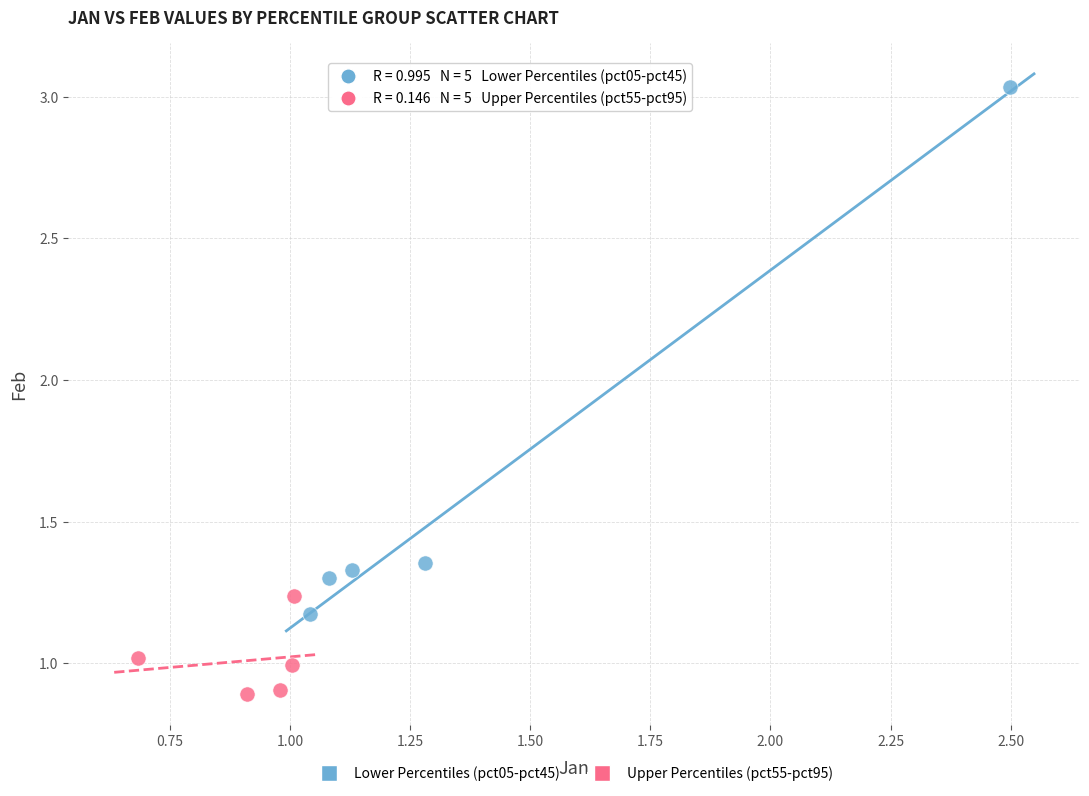

Which series reaches the minimum Y coordinate?

Upper Percentiles (pct55-pct95)